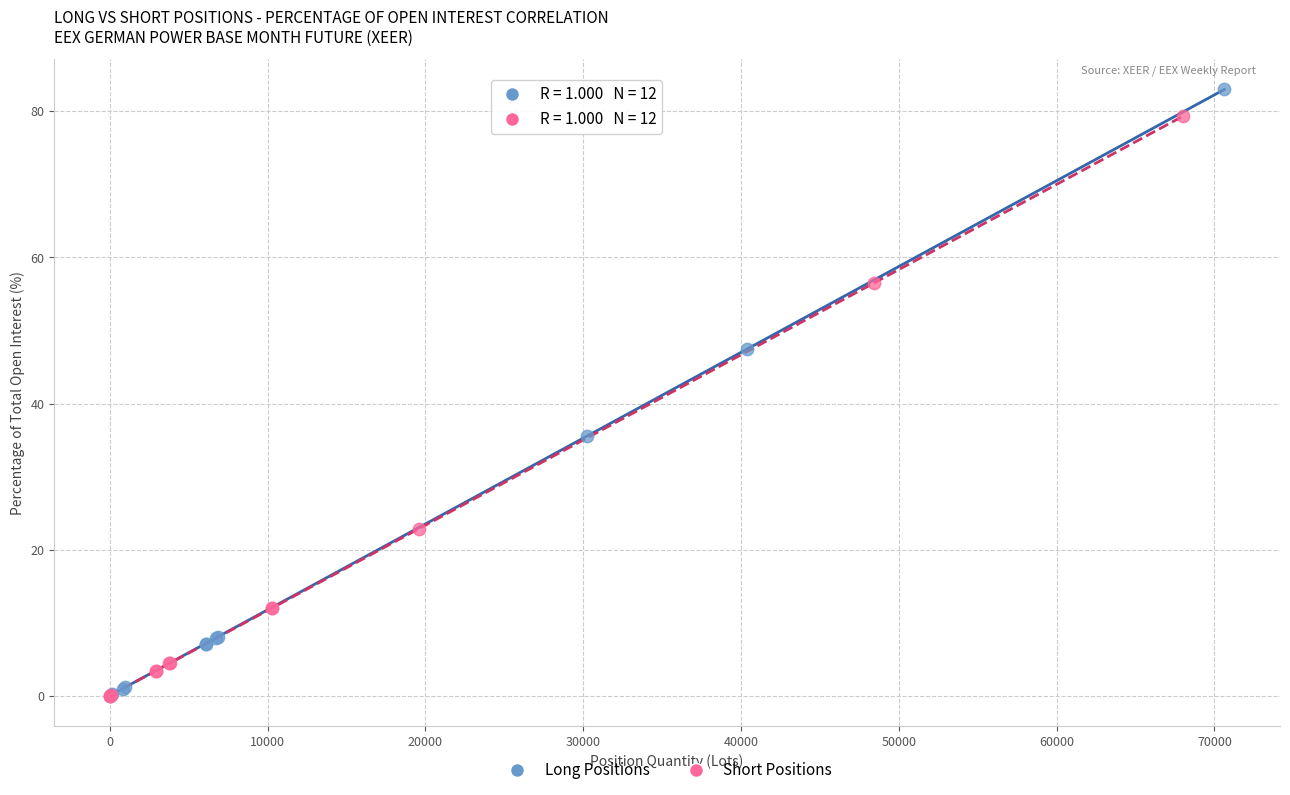

What are all the series names shown in the legend?

Long Positions, Short Positions